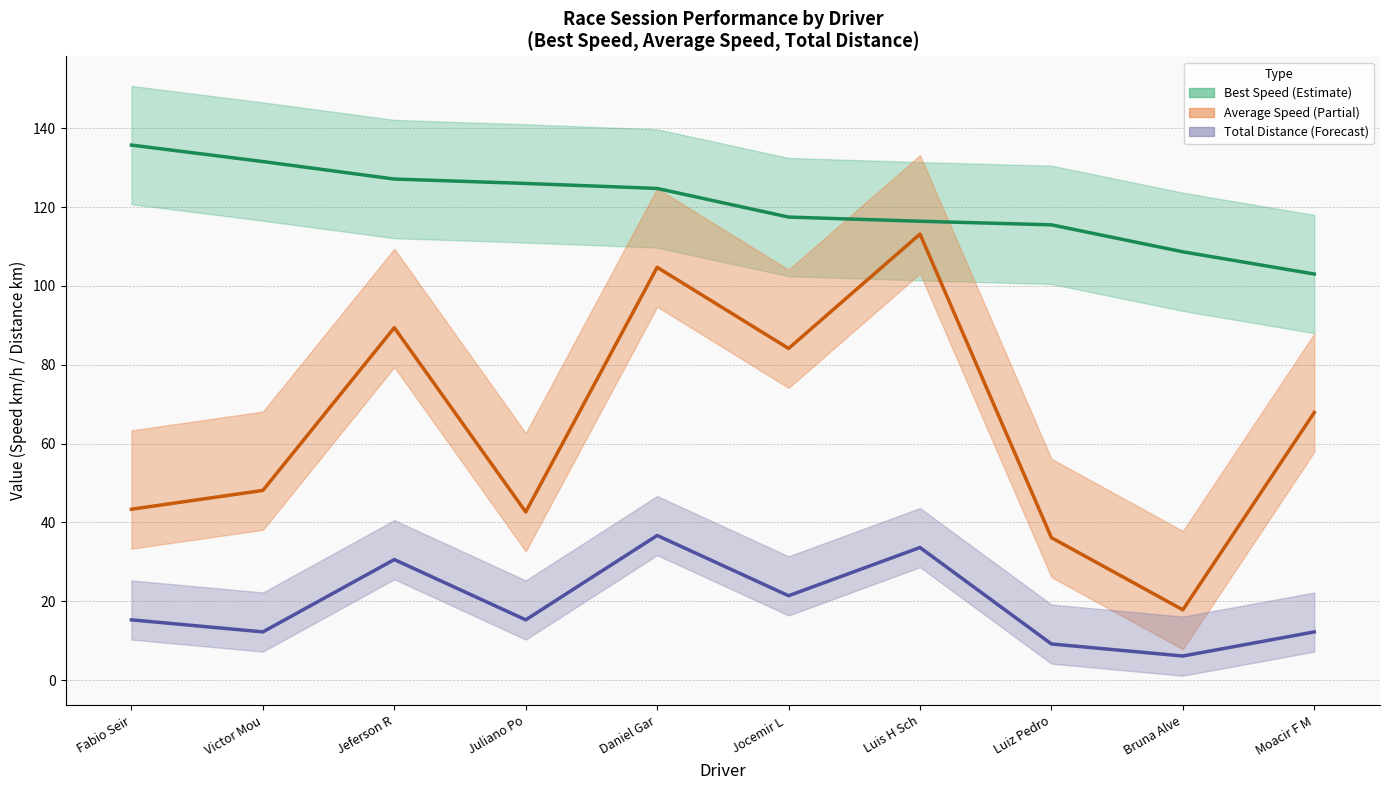

What is the approximate value of Average Speed at Luiz Pedro?

36.1